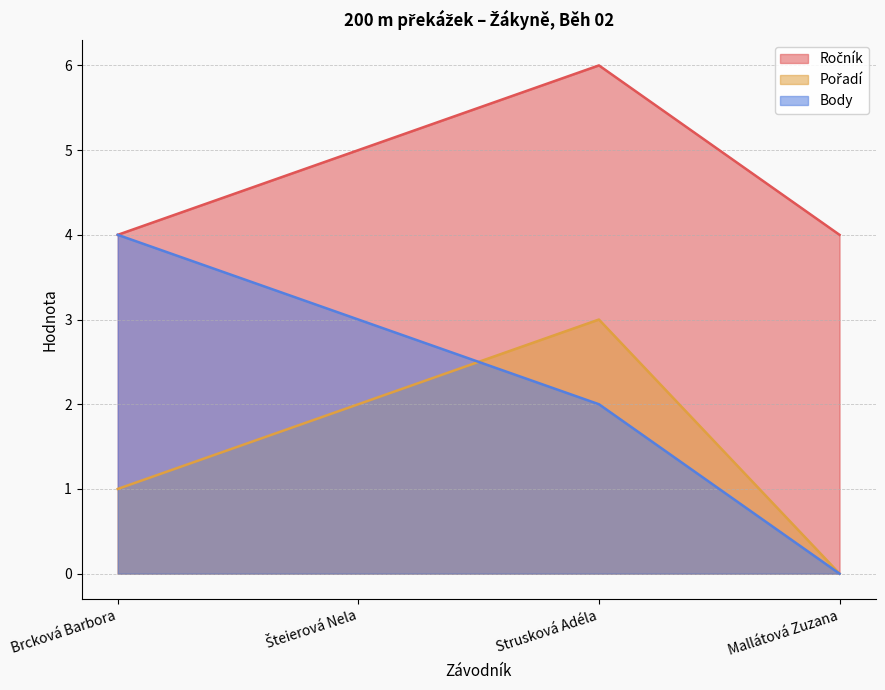

At how many categories does at least one series exceed 3?

4